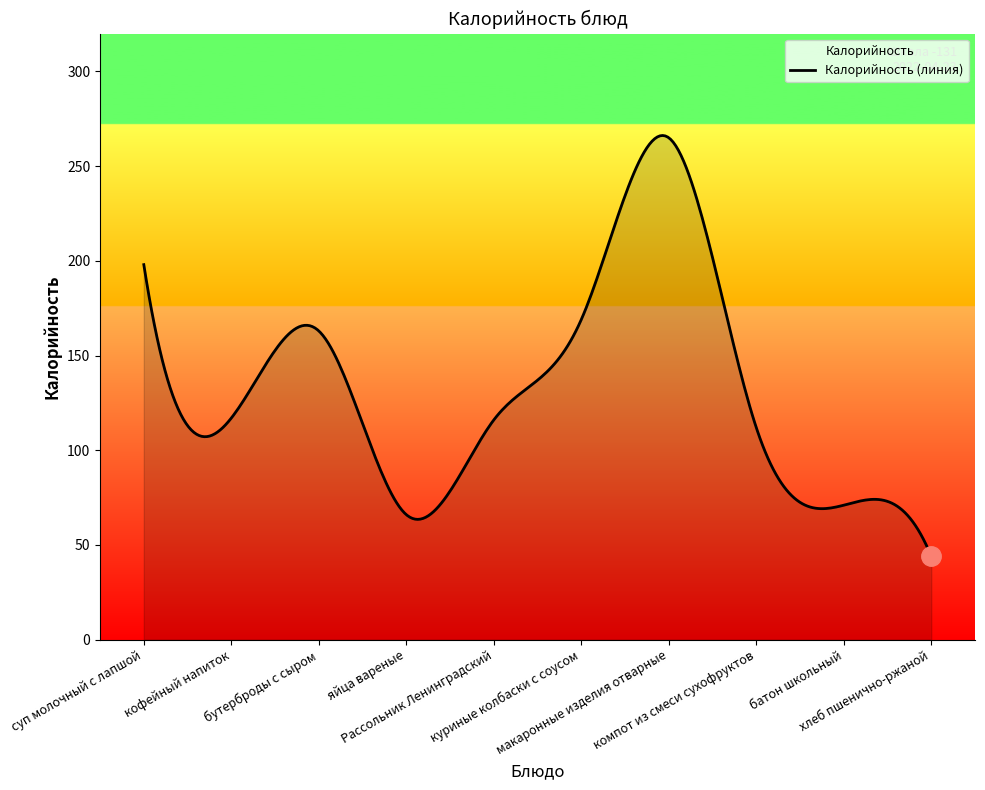

How many values exceed 117?

4